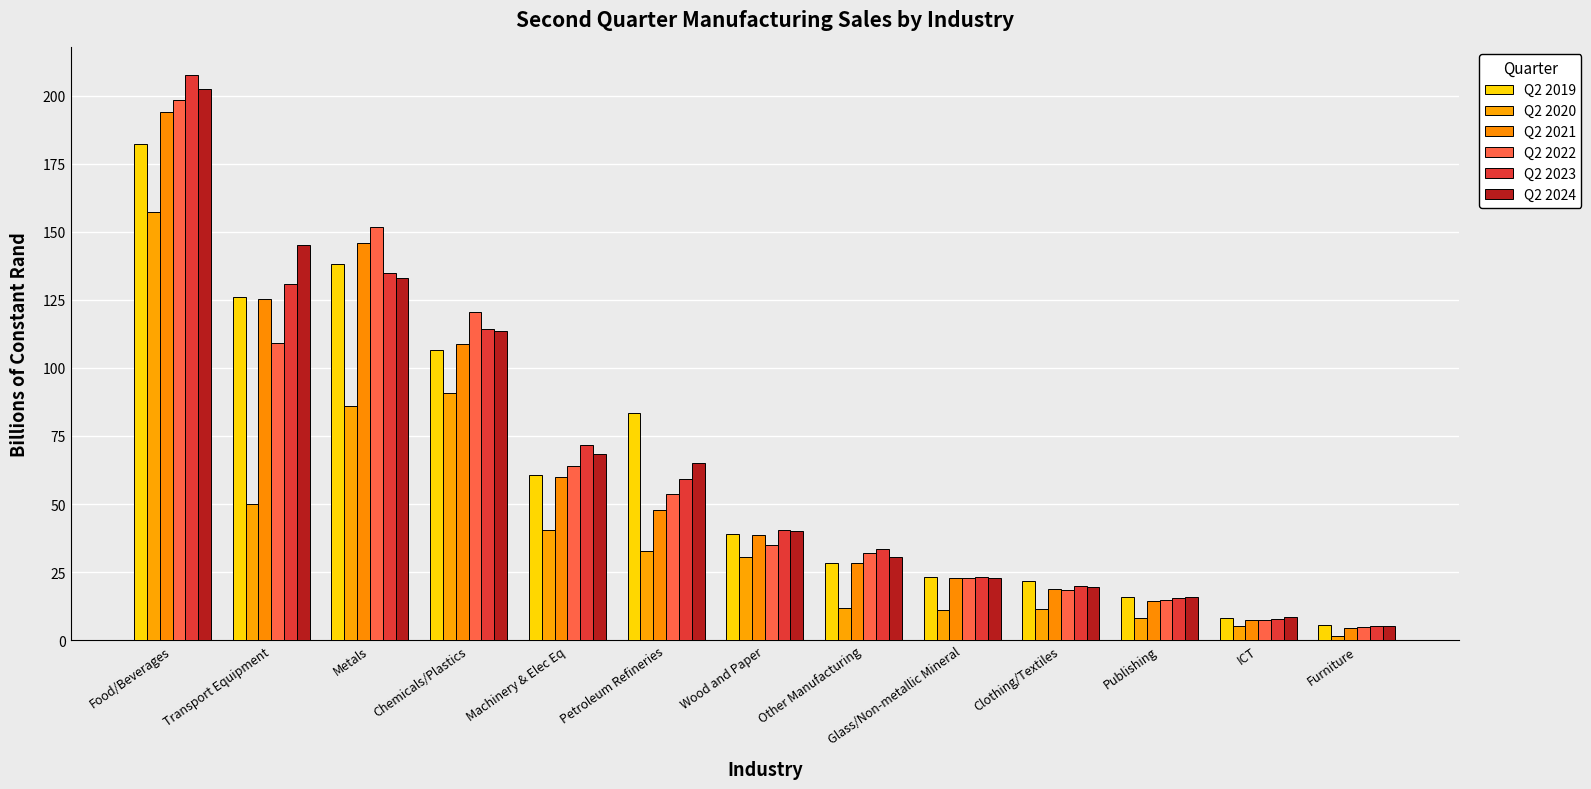

What is the sum of all Q2 2019 values?

839.1